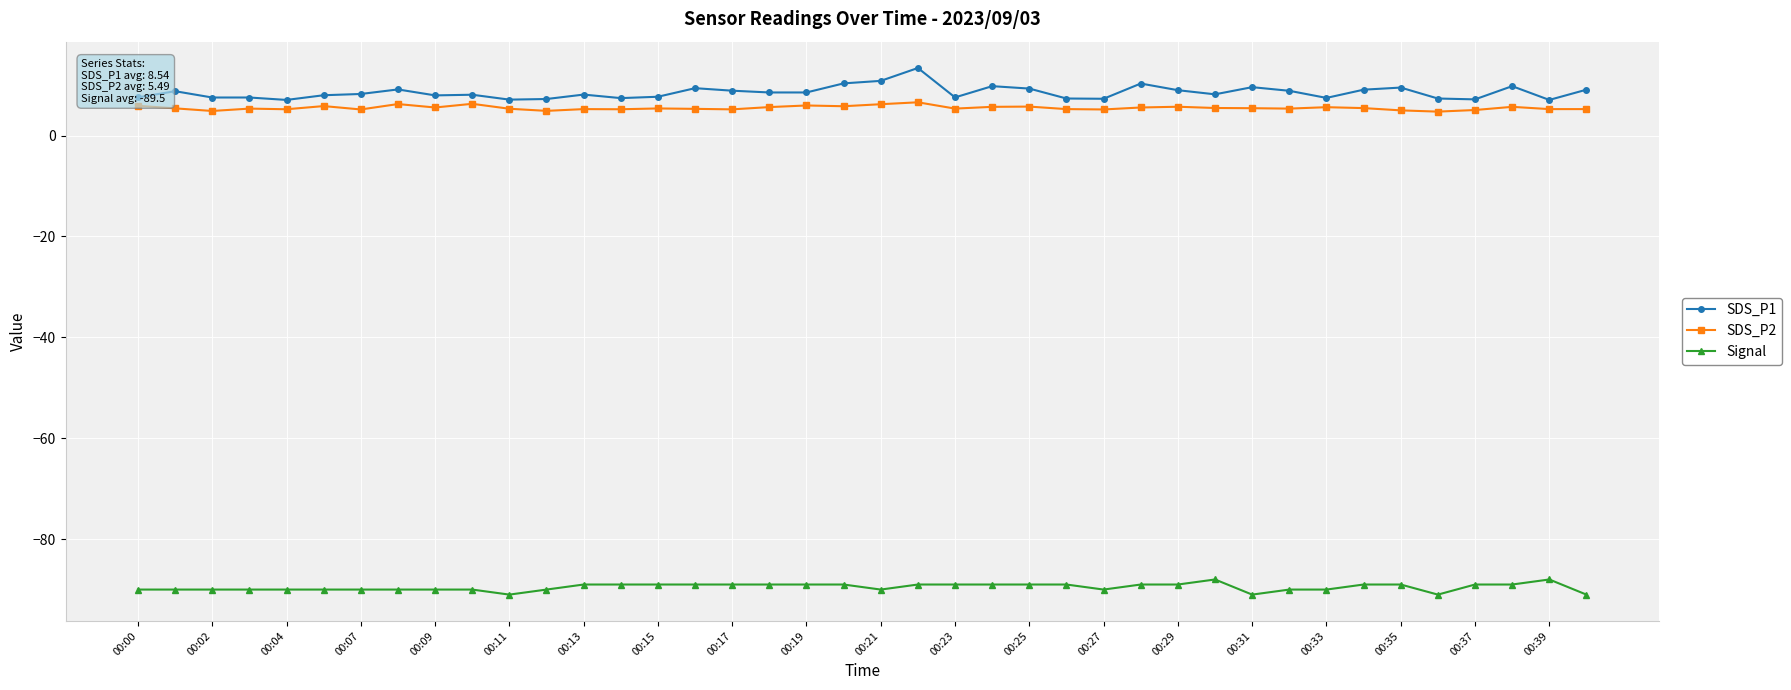

How many lines are shown in the chart?

3